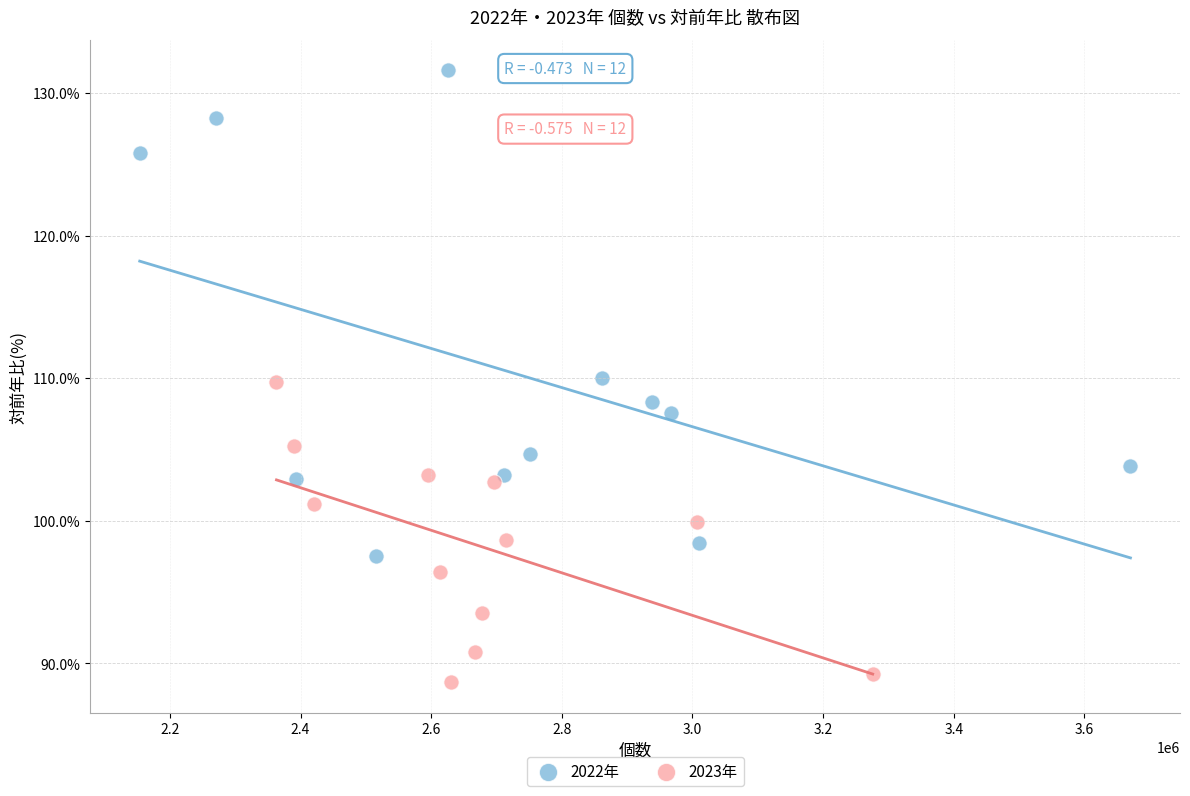

Which series contains the highest Y value?

2022年